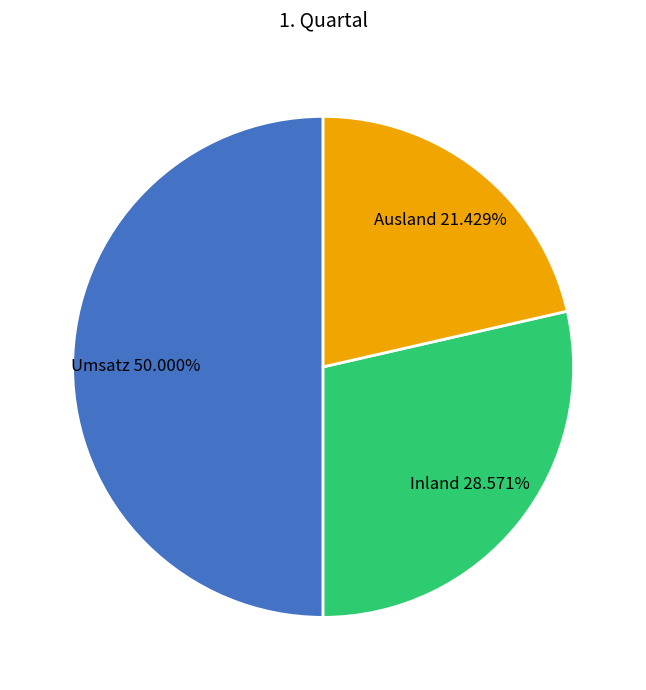

To the nearest percent, what portion does Inland represent?

29%